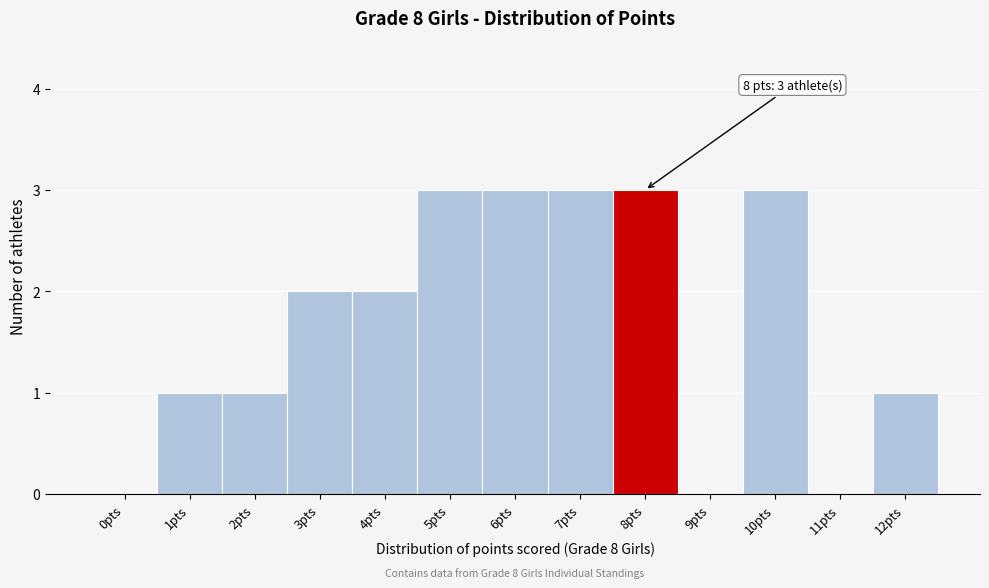

Reading left to right, list all the values displayed in this chart.

0pts=0	1pts=1	2pts=1	3pts=2	4pts=2	5pts=3	6pts=3	7pts=3	8pts=3	9pts=0	10pts=3	11pts=0	12pts=1